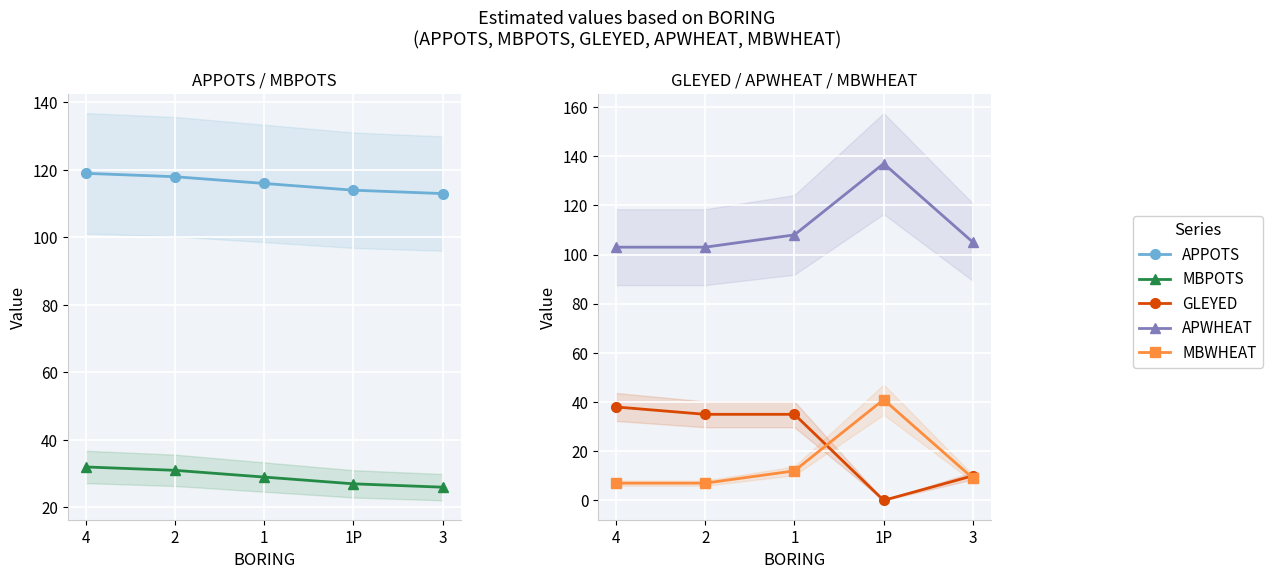

Which series changed the most between 4 and 3?

GLEYED